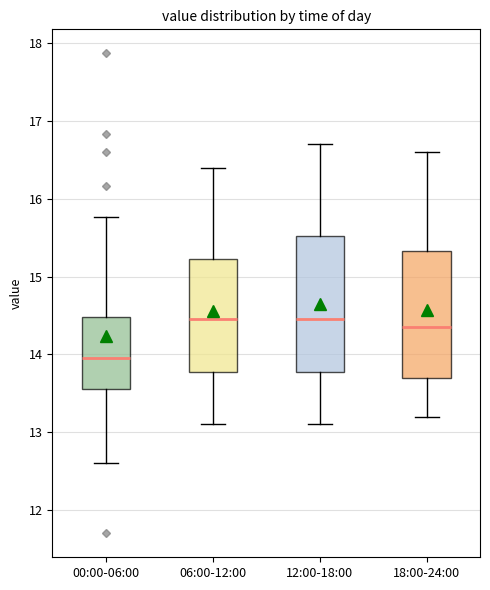

Comparing the boxes themselves (not the whiskers), which one is the tallest?

12:00-18:00